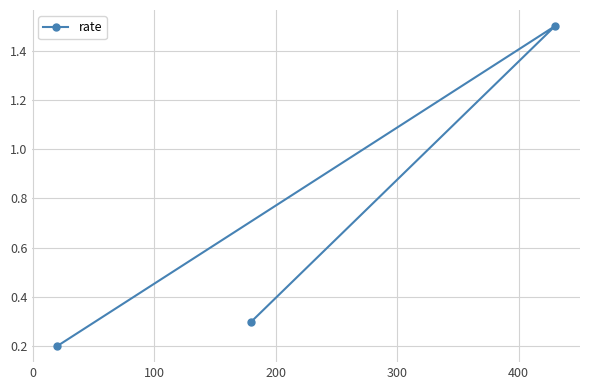

What is the difference between the maximum and minimum values?

1.3